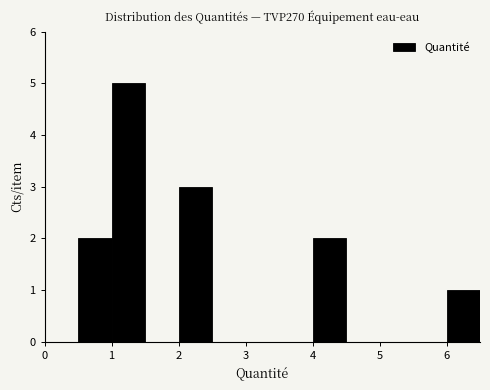

Reading left to right, transcribe this chart: for each bar, give the range it covers on the x-axis and its height. The values are not printed on the chart, so give them approximately, as read against the axis.

0.0 to 0.5: 0
0.5 to 1.0: 2
1.0 to 1.5: 5
1.5 to 2.0: 0
2.0 to 2.5: 3
2.5 to 3.0: 0
3.0 to 3.5: 0
3.5 to 4.0: 0
4.0 to 4.5: 2
4.5 to 5.0: 0
5.0 to 5.5: 0
5.5 to 6.0: 0
6.0 to 6.5: 1